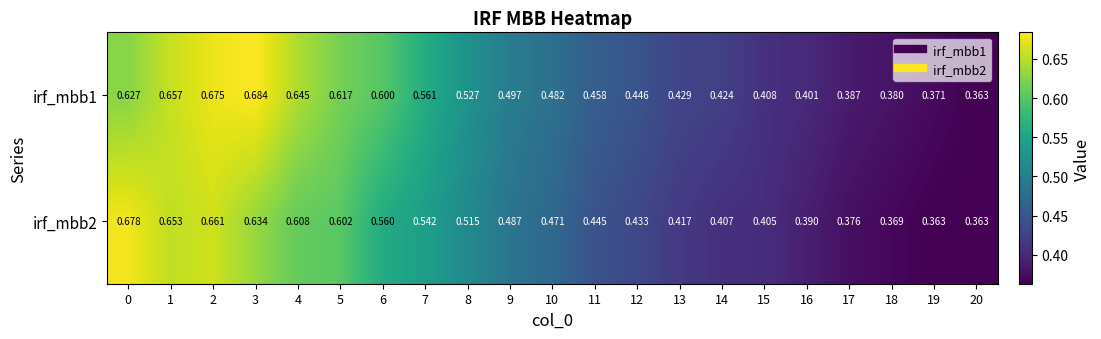

At how many categories does at least one series exceed 0?

21